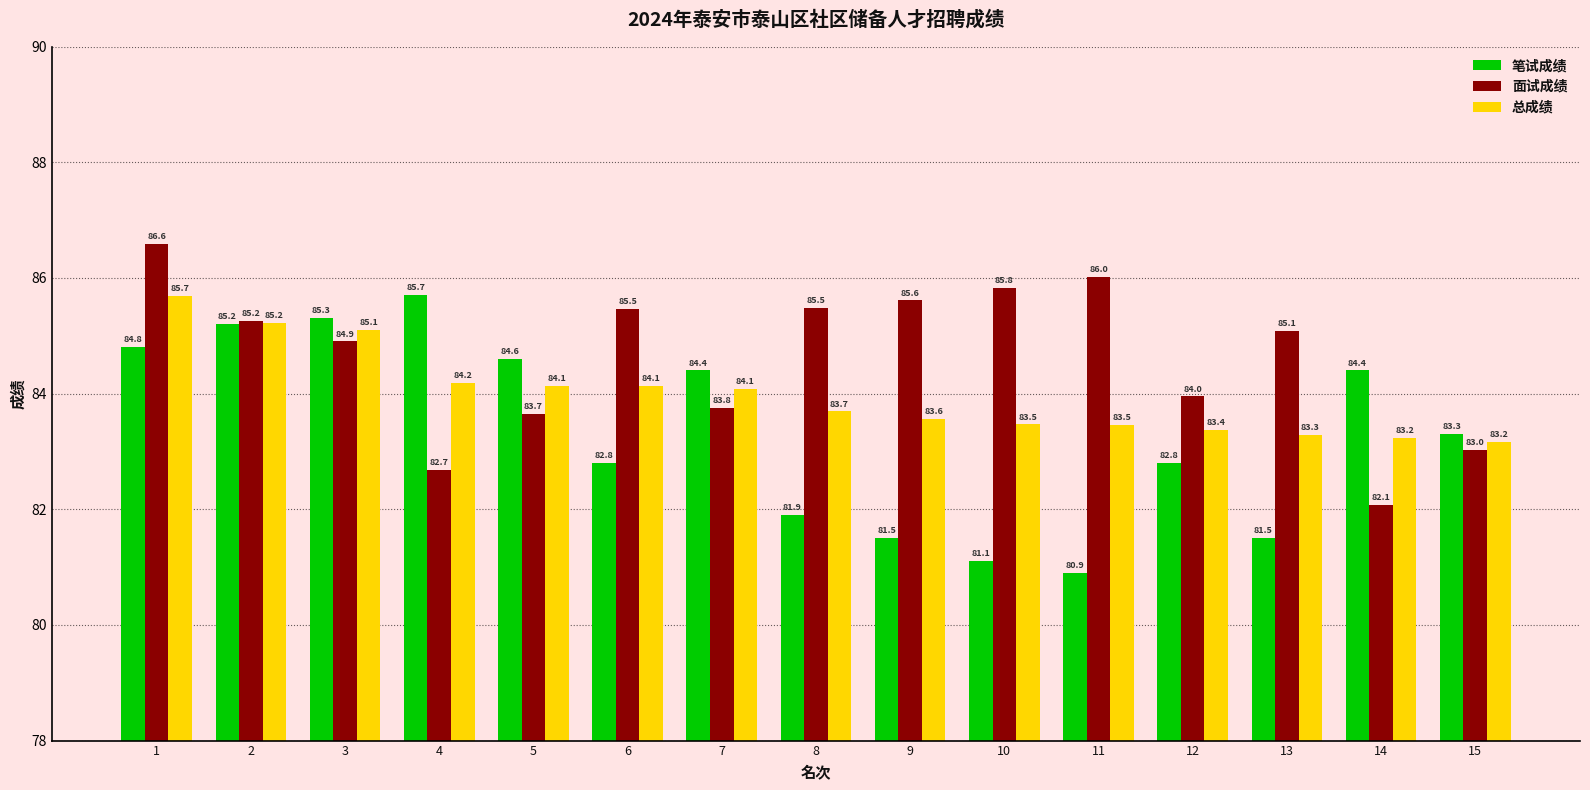

What is the difference between the 总成绩 values at 10 and 1?

2.2